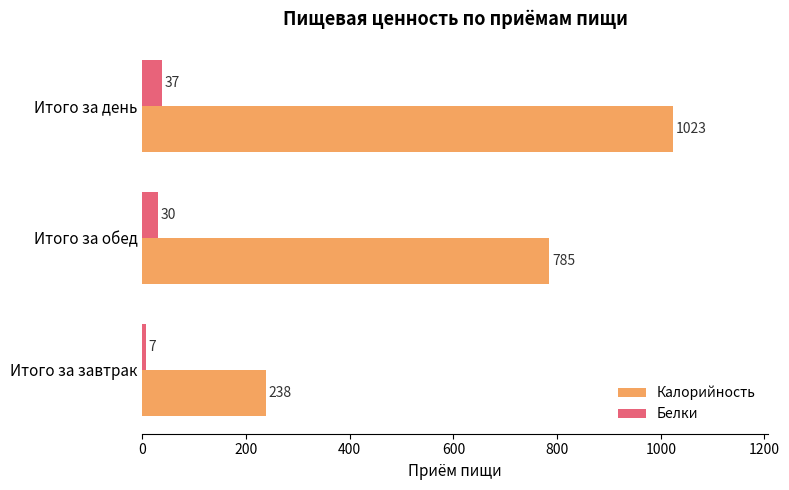

Is the value of Калорийность at Итого за обед greater than the value of Белки at Итого за день?

Yes